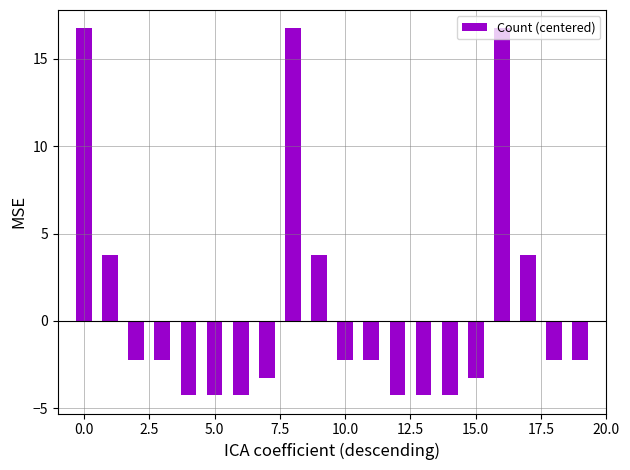

Reading left to right, extract all data points from this chart.

16.8	3.8	-2.2	-2.2	-4.2	-4.2	-4.2	-3.2	16.8	3.8	-2.2	-2.2	-4.2	-4.2	-4.2	-3.2	16.8	3.8	-2.2	-2.2